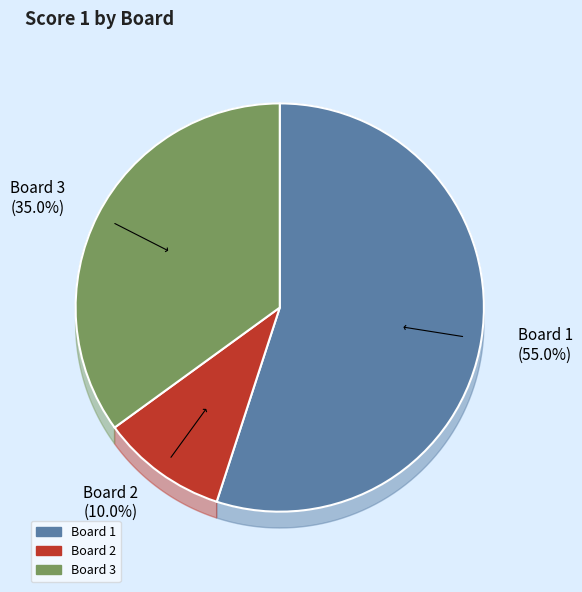

To the nearest percent, what portion does Board 2 represent?

10%